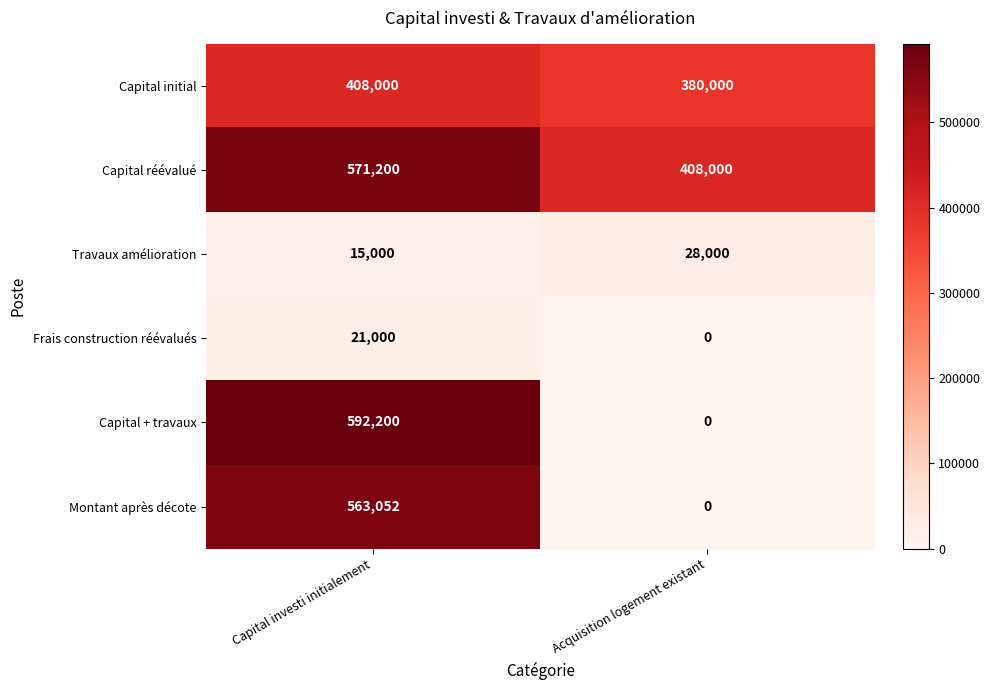

Is it true that Capital + travaux equals 981273 at Capital investi initialement?

False